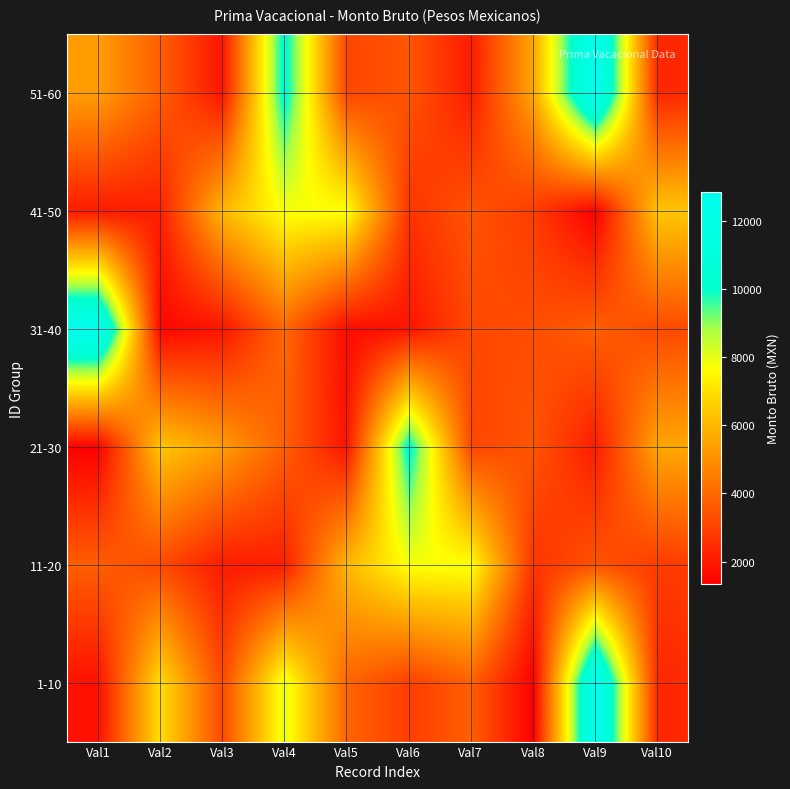

Reading left to right, transcribe all the data shown in this chart.

1-10: Val1=1762.8	Val2=6962.1	Val3=3211.1	Val4=8050.0	Val5=3898.0	Val6=2903.6	Val7=3742.2	Val8=1332.6	Val9=12858.1	Val10=2366.7
11-20: Val1=3742.2	Val2=3211.1	Val3=2021.0	Val4=2130.8	Val5=6016.9	Val6=7763.4	Val7=7763.4	Val8=2626.2	Val9=3475.0	Val10=2849.8
21-30: Val1=1332.6	Val2=6366.9	Val3=5331.4	Val4=3749.6	Val5=1860.7	Val6=10309.3	Val7=3133.9	Val8=3501.9	Val9=2046.2	Val10=5579.2
31-40: Val1=12858.1	Val2=1519.5	Val3=1860.7	Val4=3987.3	Val5=1617.7	Val6=1860.7	Val7=3181.3	Val8=3313.4	Val9=3742.2	Val10=3211.1
41-50: Val1=2021.0	Val2=2130.8	Val3=6016.9	Val4=7763.4	Val5=7763.4	Val6=2626.2	Val7=3475.0	Val8=2849.8	Val9=1332.6	Val10=6366.9
51-60: Val1=5331.4	Val2=3749.6	Val3=1860.7	Val4=10309.3	Val5=3133.9	Val6=3501.9	Val7=2046.2	Val8=5579.2	Val9=12858.1	Val10=2366.7